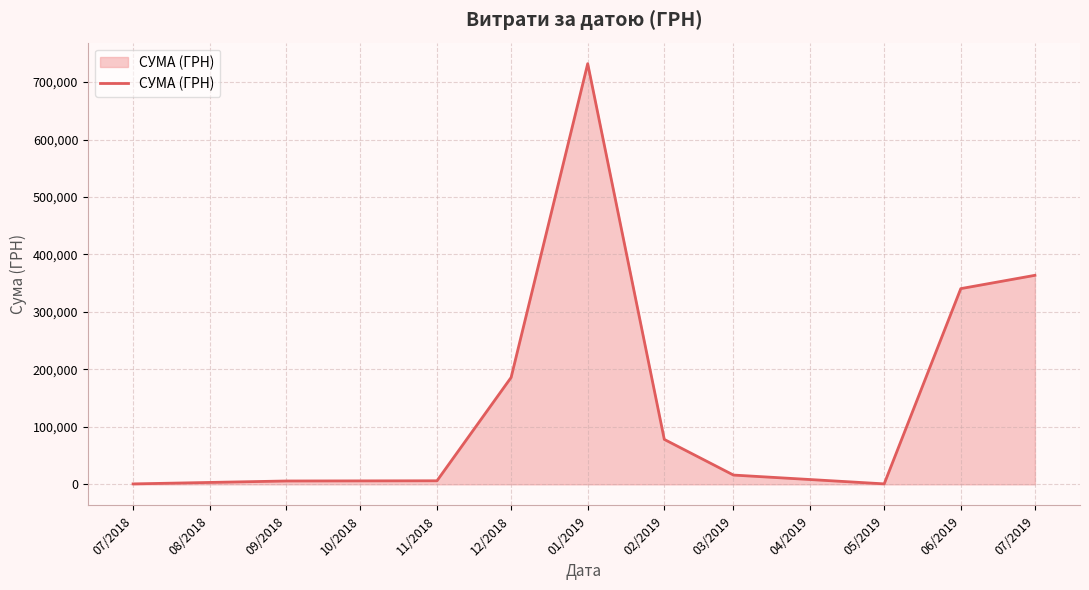

What value does the data have at 11/2018?

6207.6